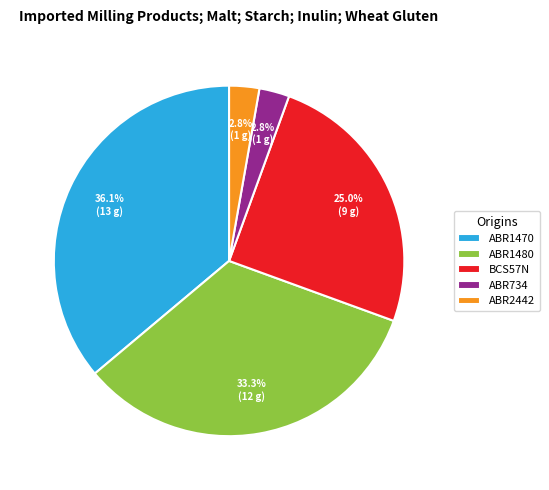

Is it true that ABR1480 is 33% of the pie?

True